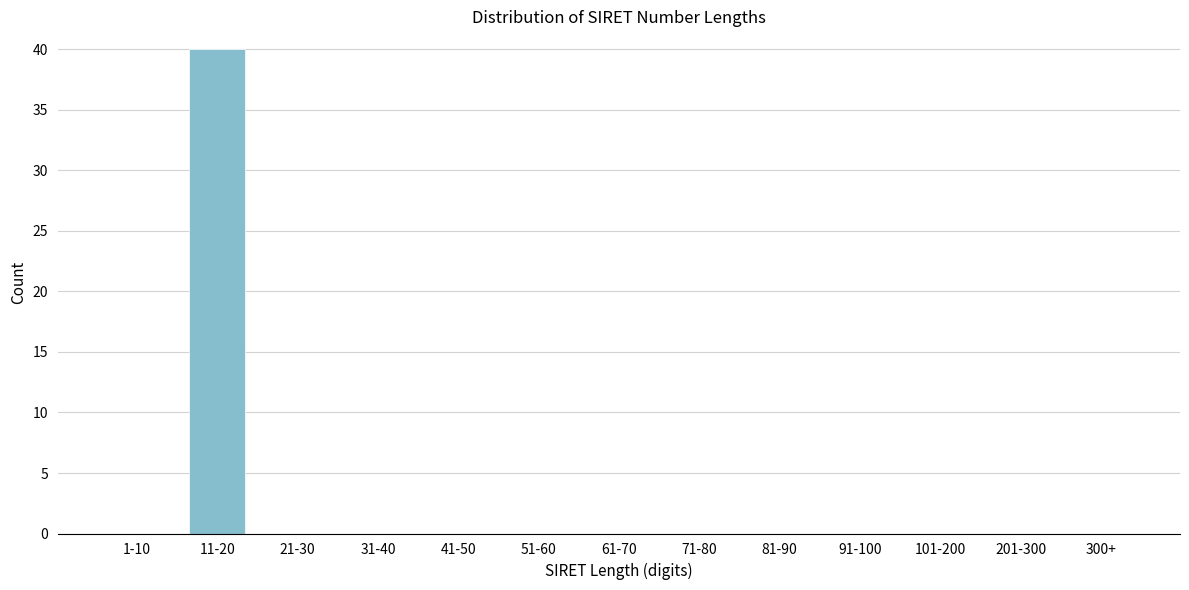

Reading right to left, transcribe all the data shown in this chart.

300+=0	201-300=0	101-200=0	91-100=0	81-90=0	71-80=0	61-70=0	51-60=0	41-50=0	31-40=0	21-30=0	11-20=40	1-10=0